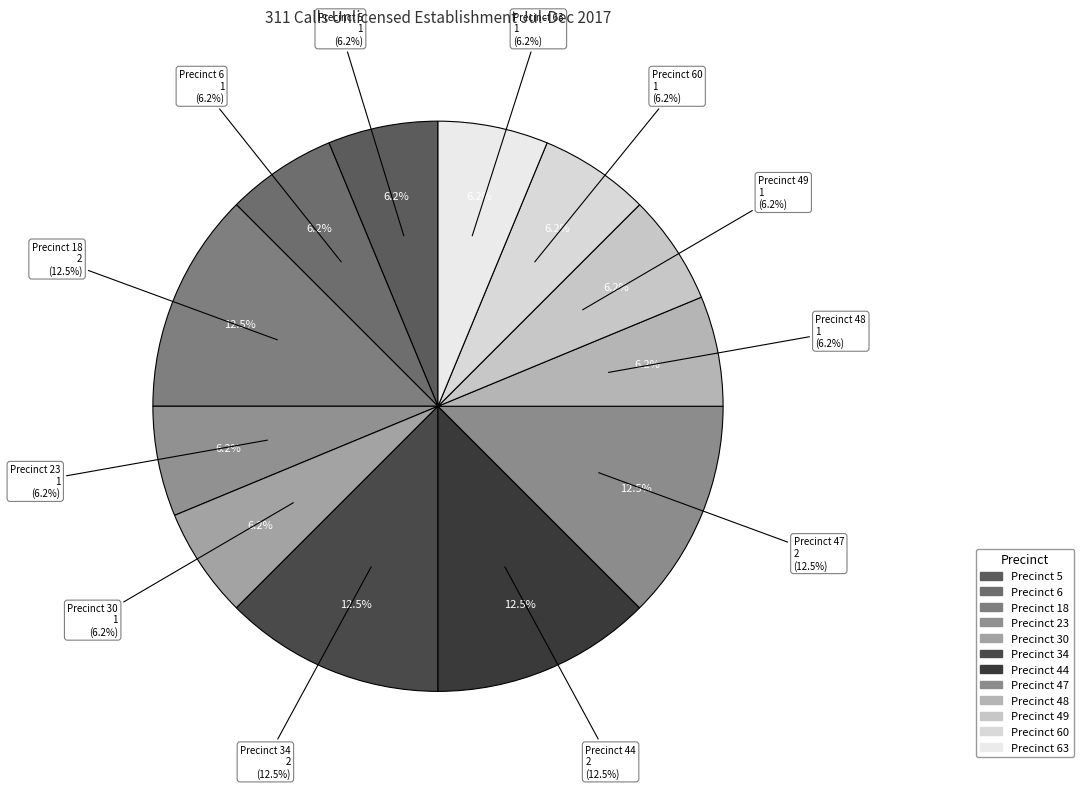

To the nearest percent, what percentage of the pie is Precinct 30?

6%